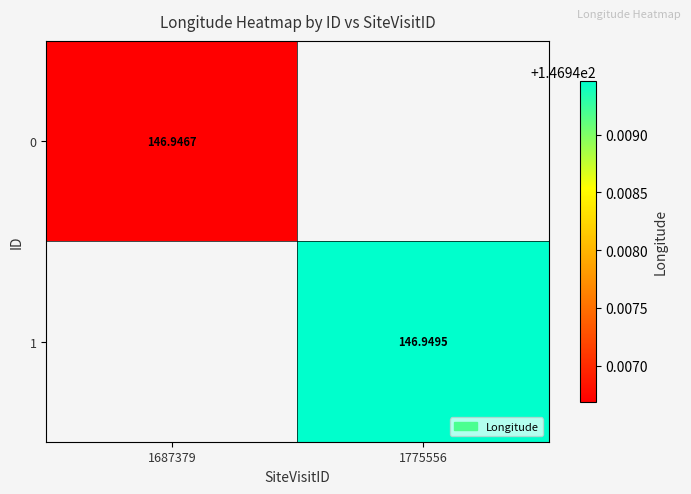

Where is 0 nearest to the value 146?

1687379